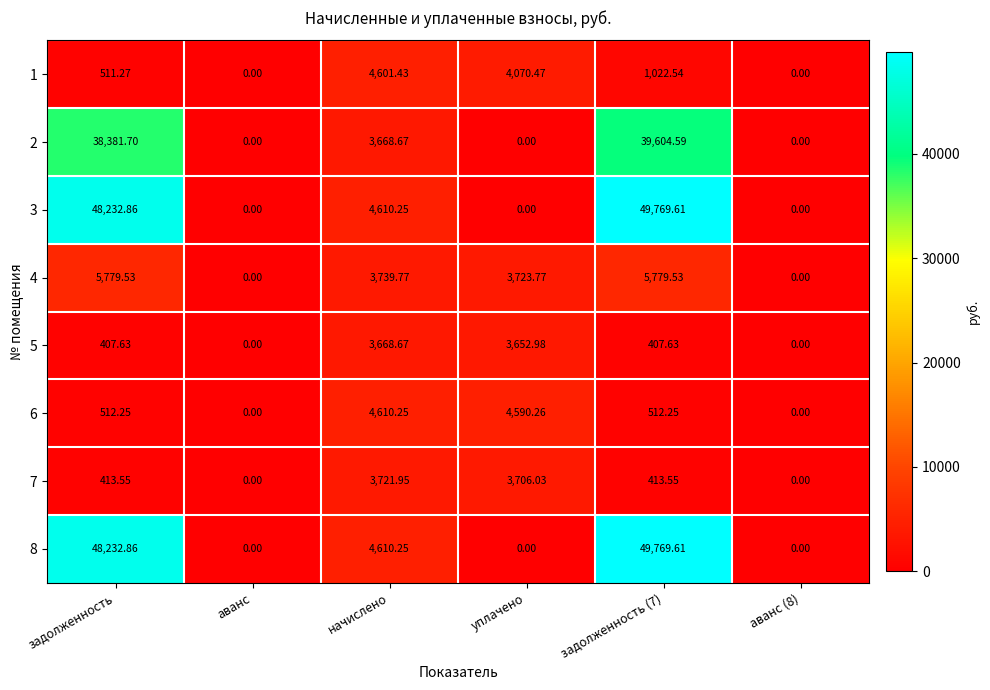

At which label is 4 closest to 2889?

уплачено